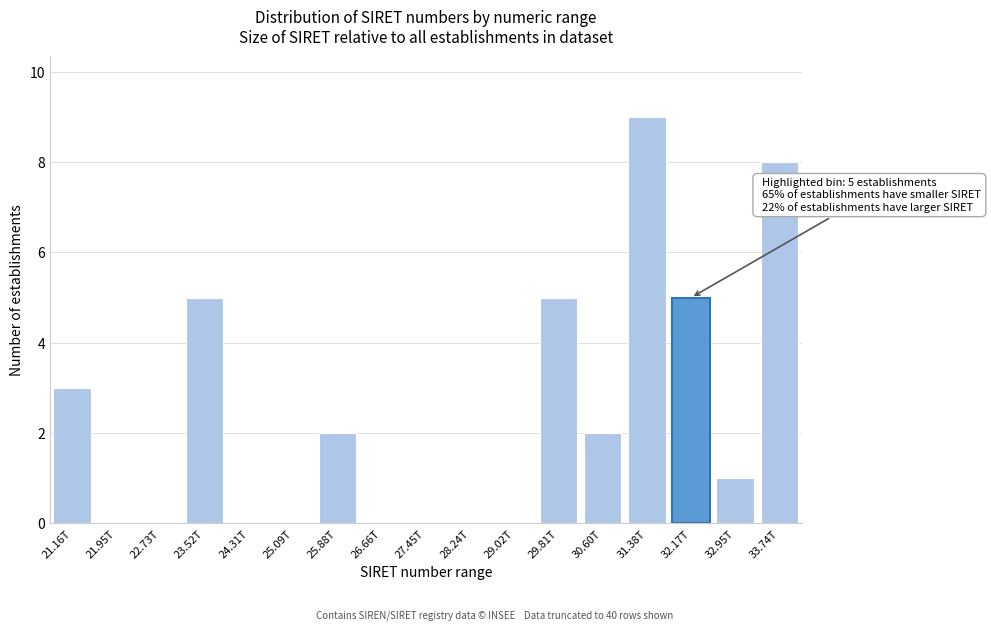

Reading left to right, list all the values displayed in this chart.

21.16T=3	21.95T=0	22.73T=0	23.52T=5	24.31T=0	25.09T=0	25.88T=2	26.66T=0	27.45T=0	28.24T=0	29.02T=0	29.81T=5	30.60T=2	31.38T=9	32.17T=5	32.95T=1	33.74T=8